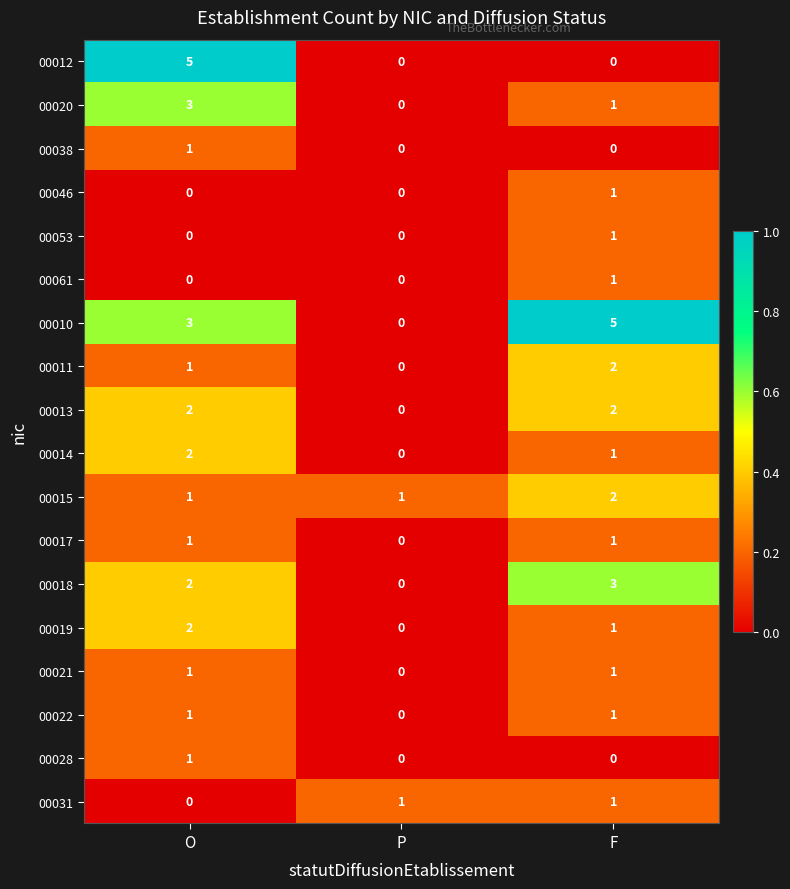

Rank the categories by 00020 value from lowest to highest.

P, F, O